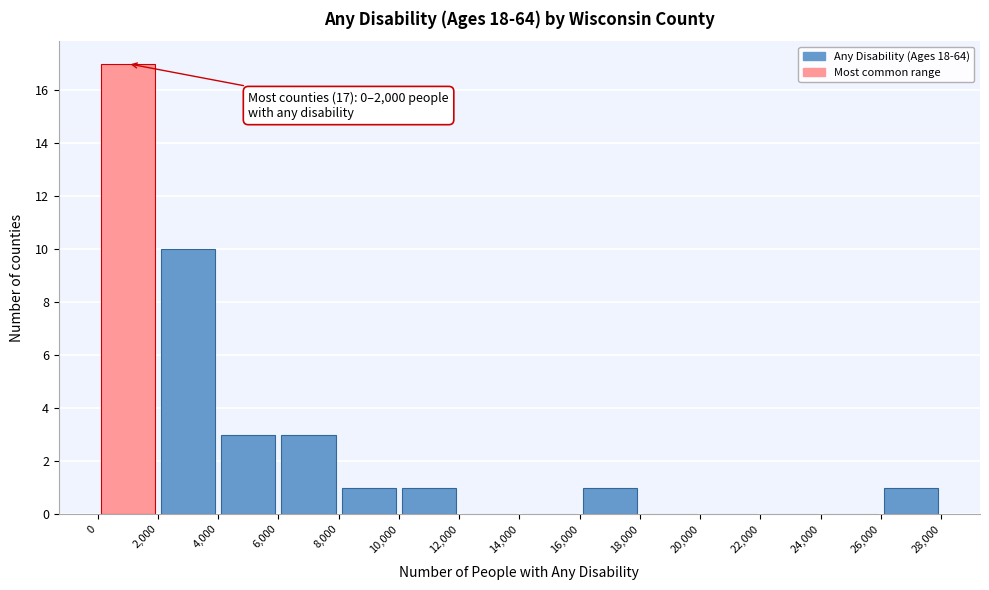

Which range on the x-axis has the tallest bar?

0 to 2,000